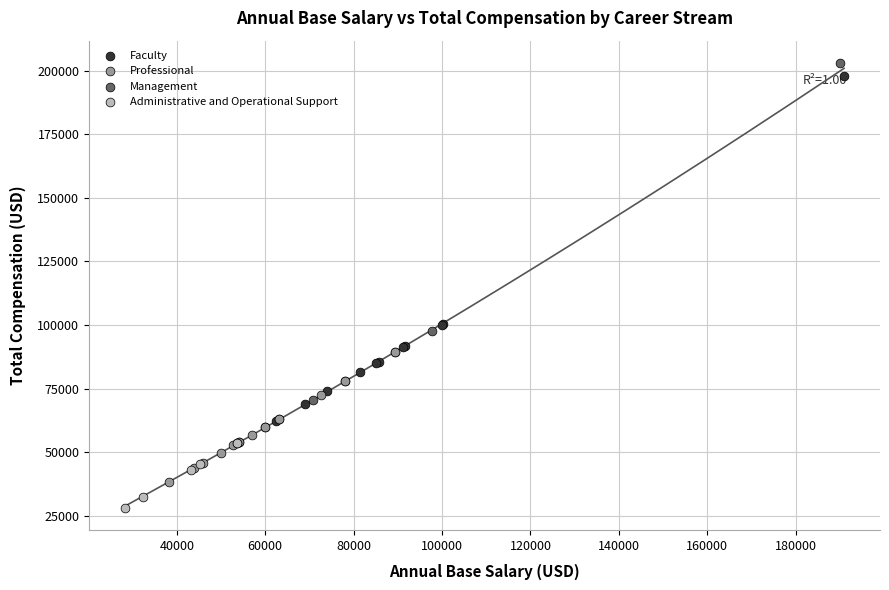

Which series contains the lowest Y value?

Administrative and Operational Support